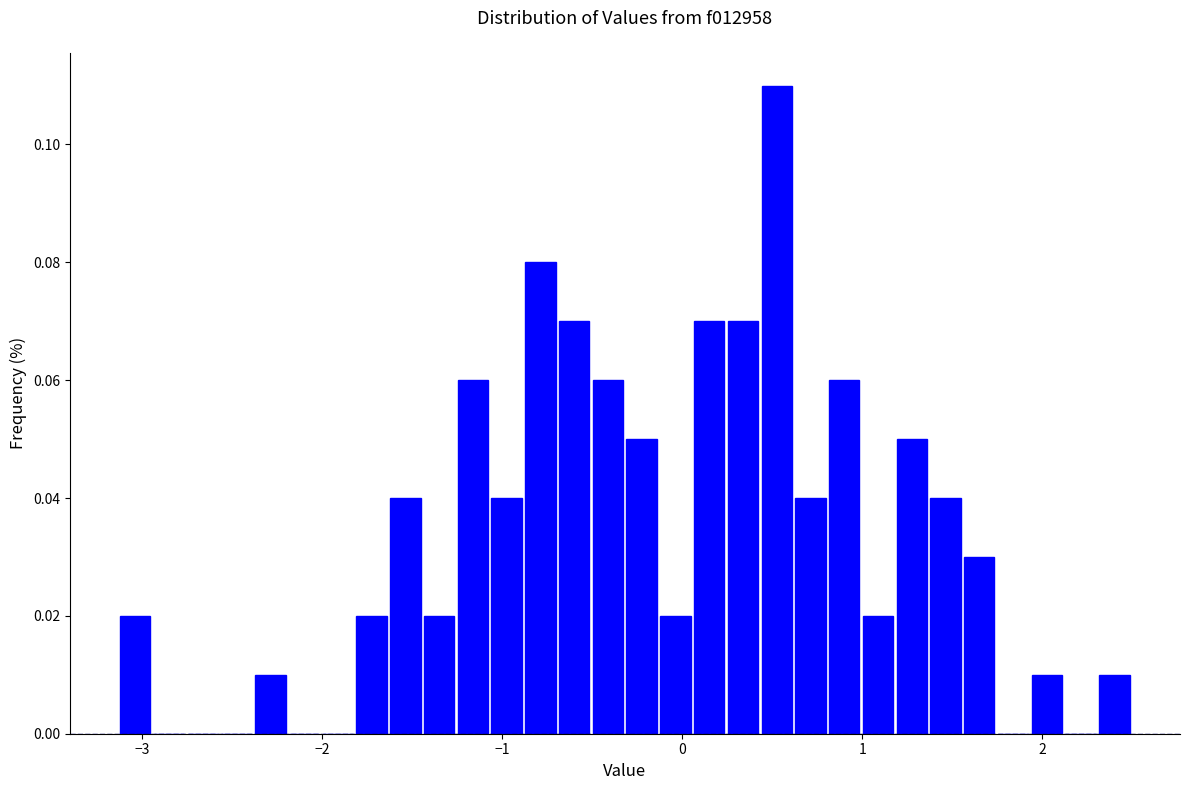

Read against the x-axis, roughly where is the centre of the tallest bar?

0.5